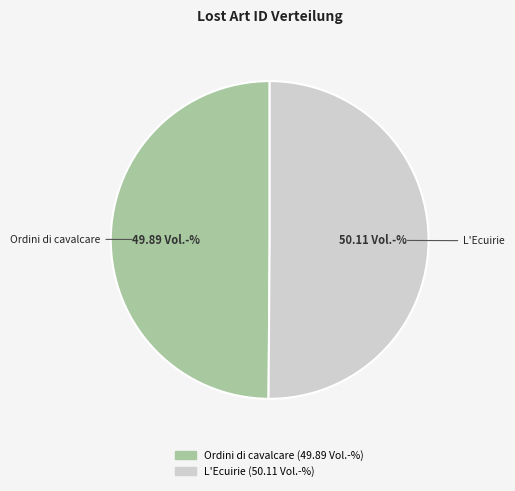

What is the ratio of the value at Ordini di cavalcare to the value at L'Ecuirie?

1.0